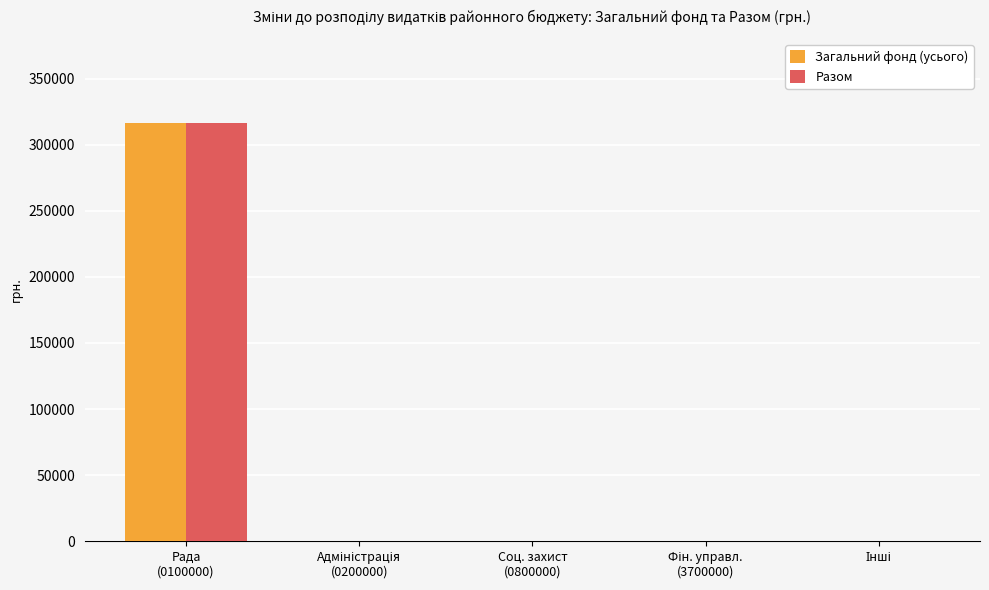

What is the sum of all Загальний фонд (усього) values?

316310